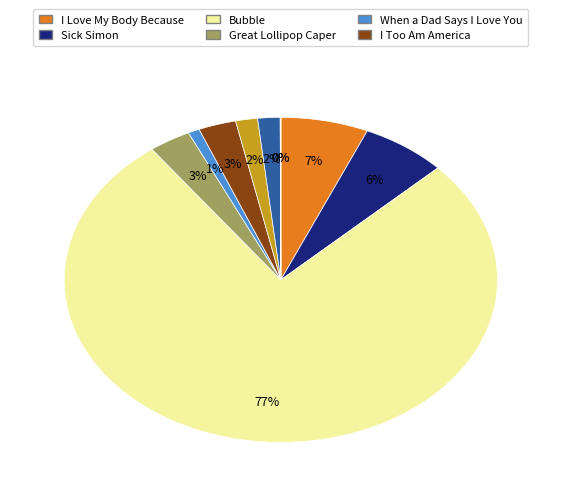

Does any single category account for the majority?

Yes